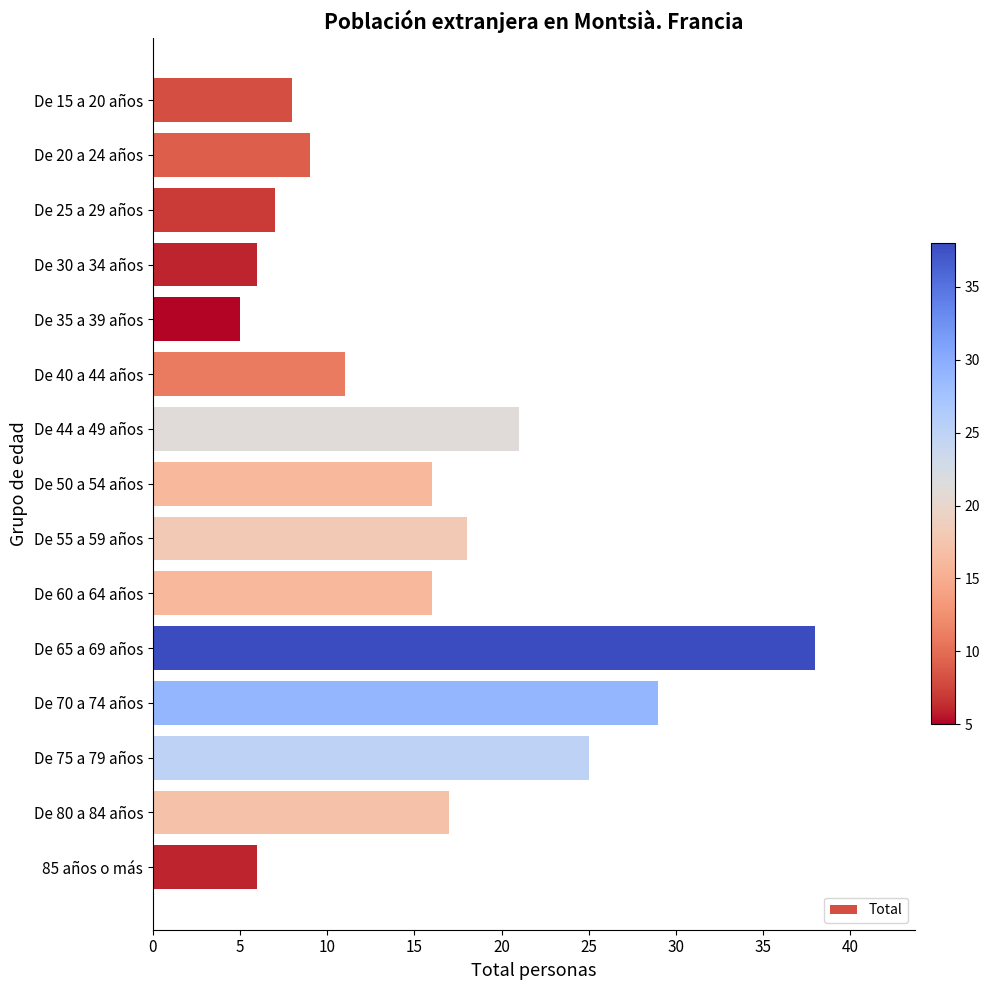

What is the average value?

15